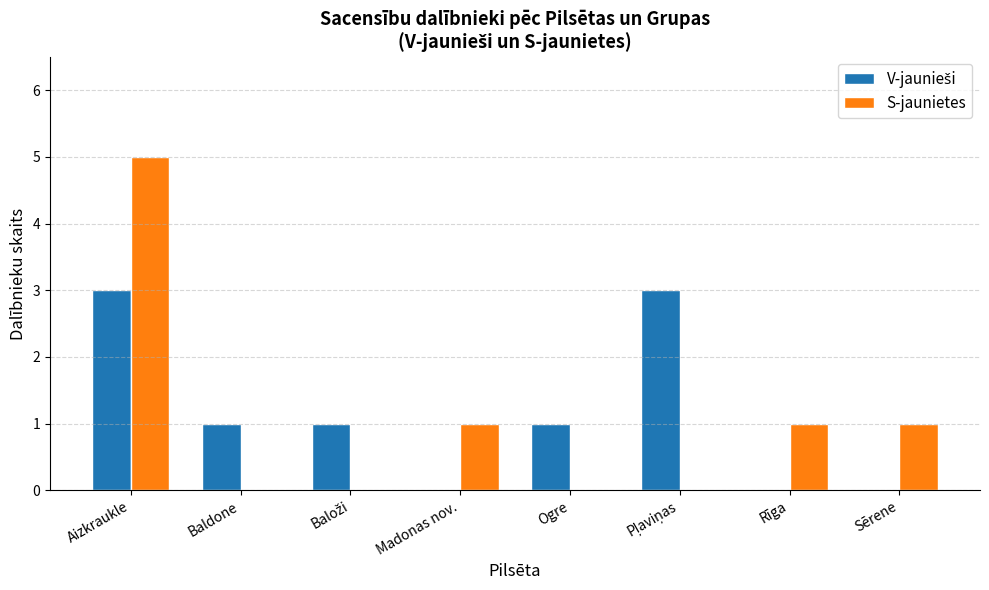

What is the average value of the S-jaunietes series?

1